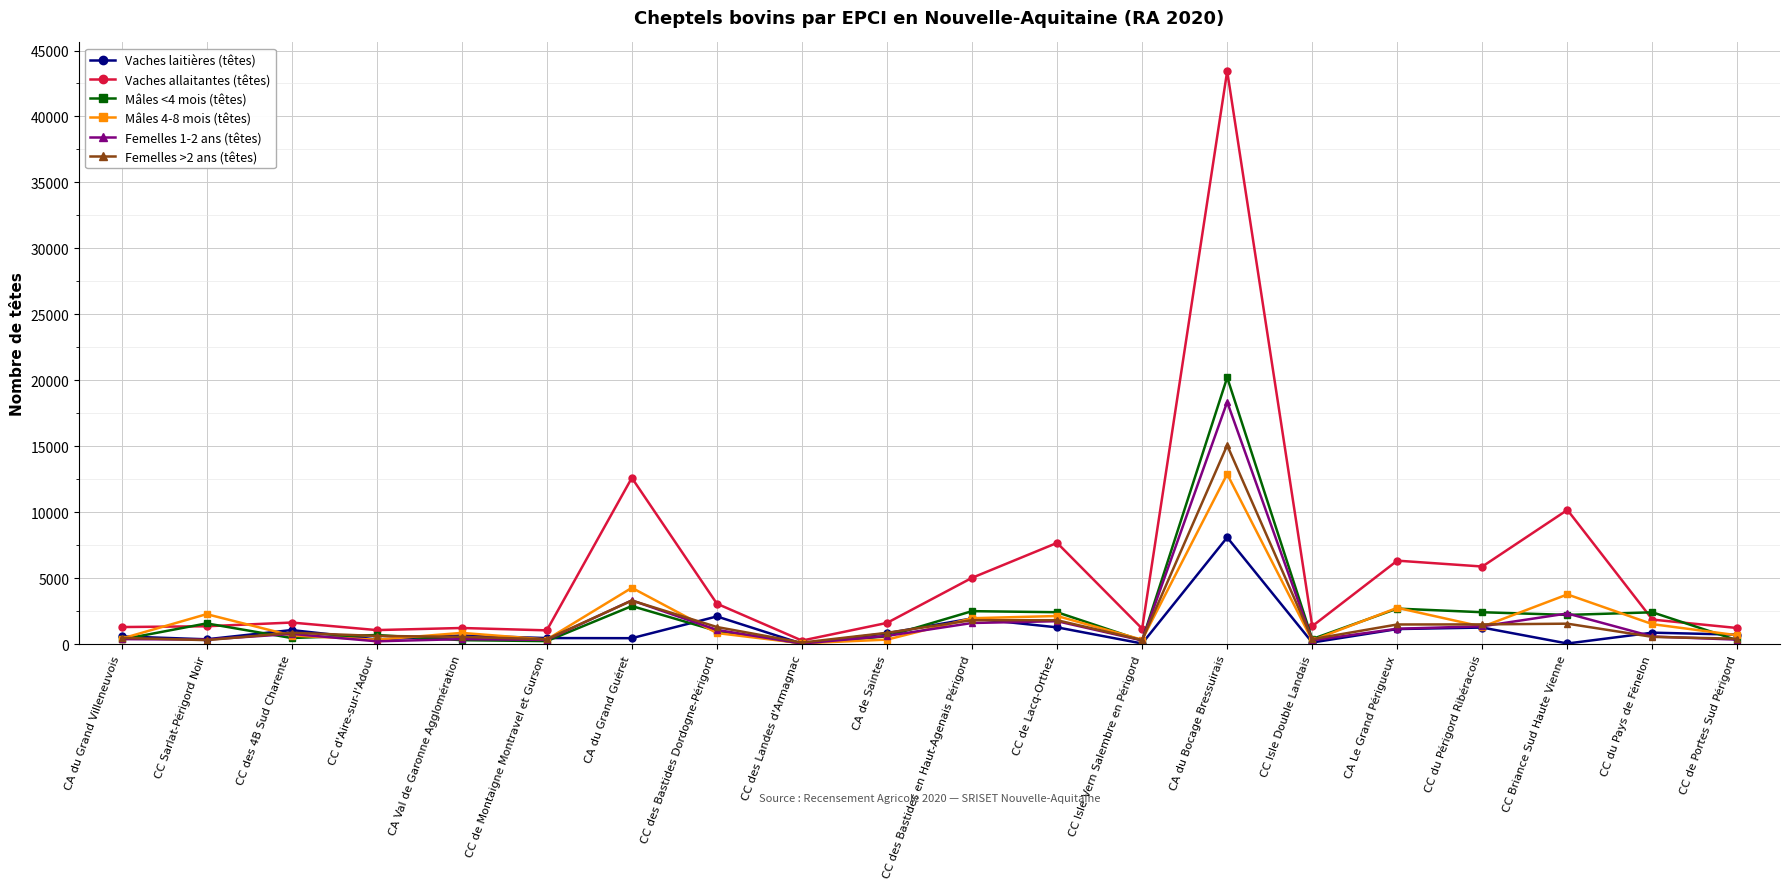

How many lines are shown in the chart?

6